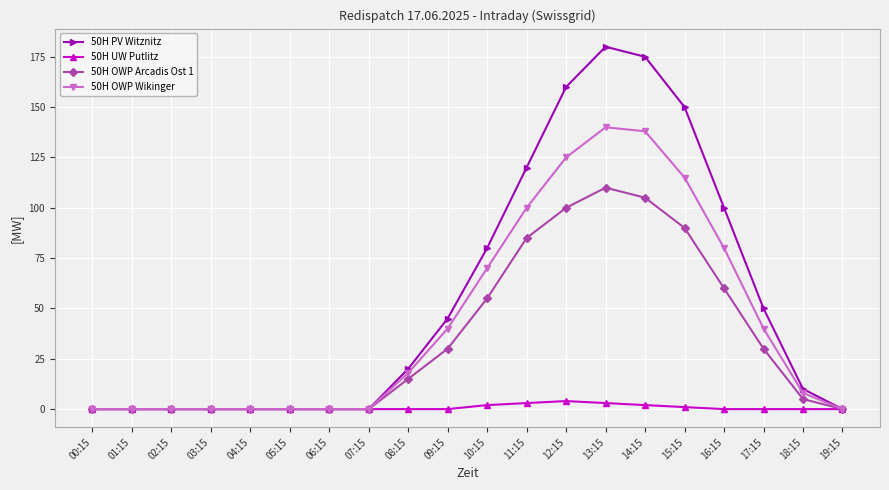

Count the number of categories in the chart.

20